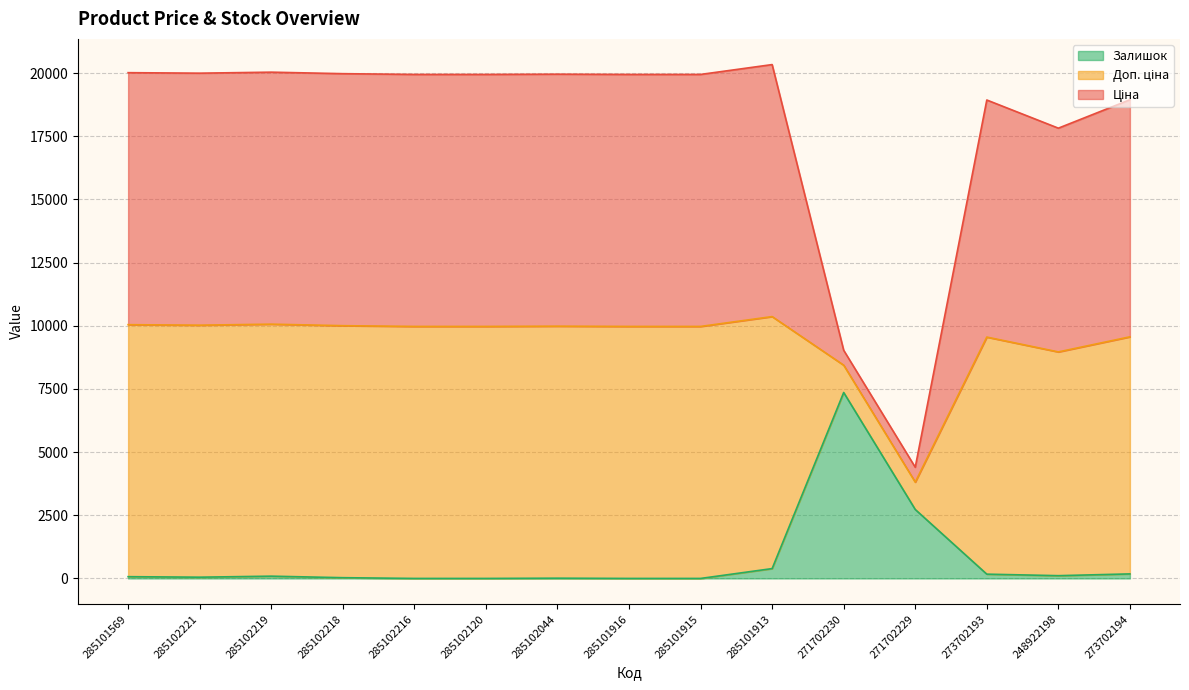

The Ціна series shows 12409.9 at 285102216. True or false?

False